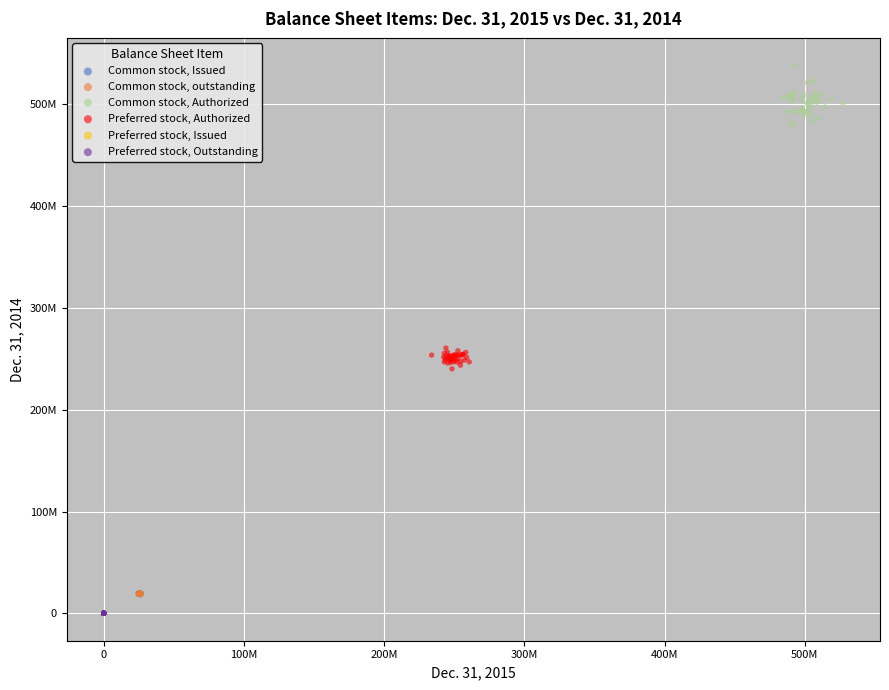

What are all the series names shown in the legend?

Common stock, Issued, Common stock, outstanding, Common stock, Authorized, Preferred stock, Authorized, Preferred stock, Issued, Preferred stock, Outstanding